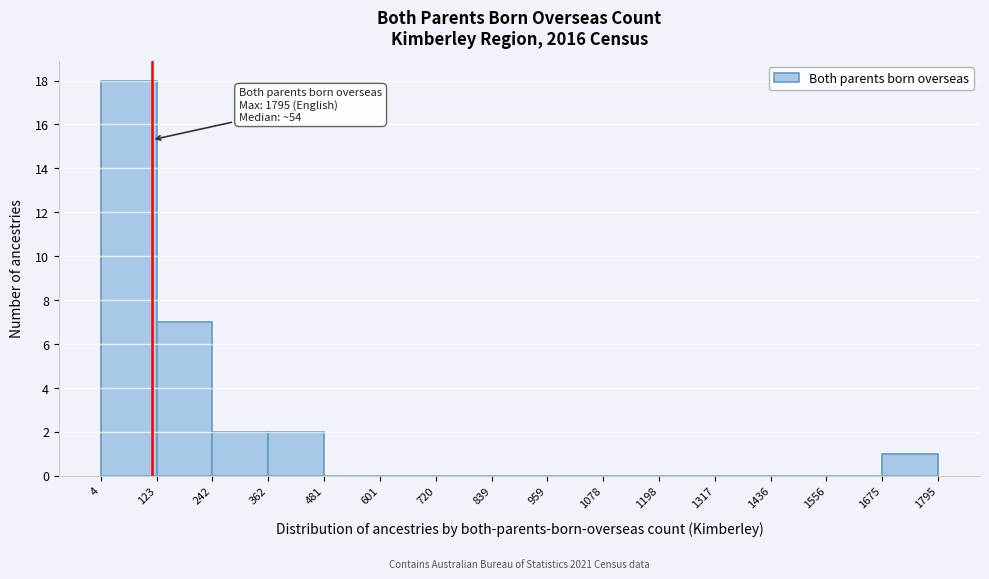

Over which range of the x-axis is the bar tallest?

4 to 123